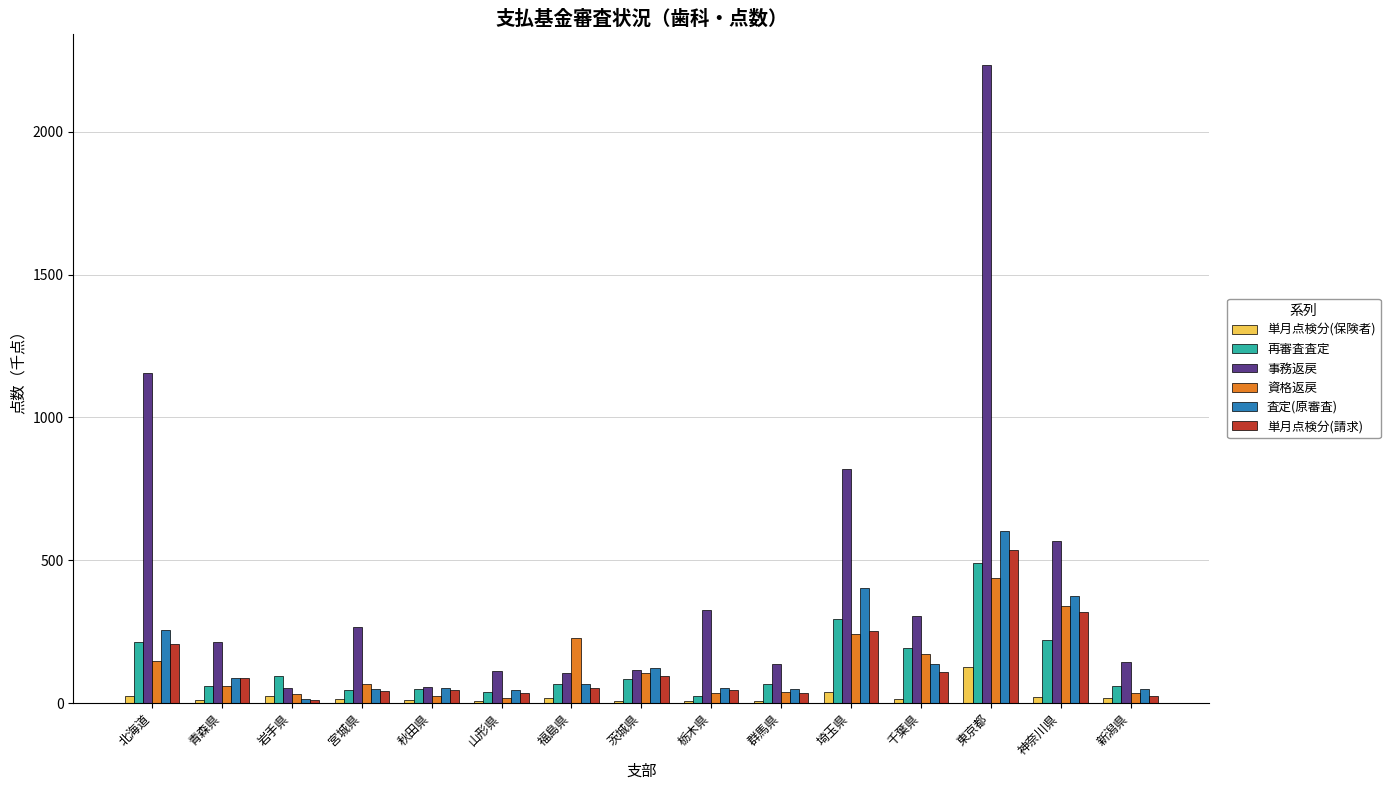

Does the chart contain stacked bars?

No